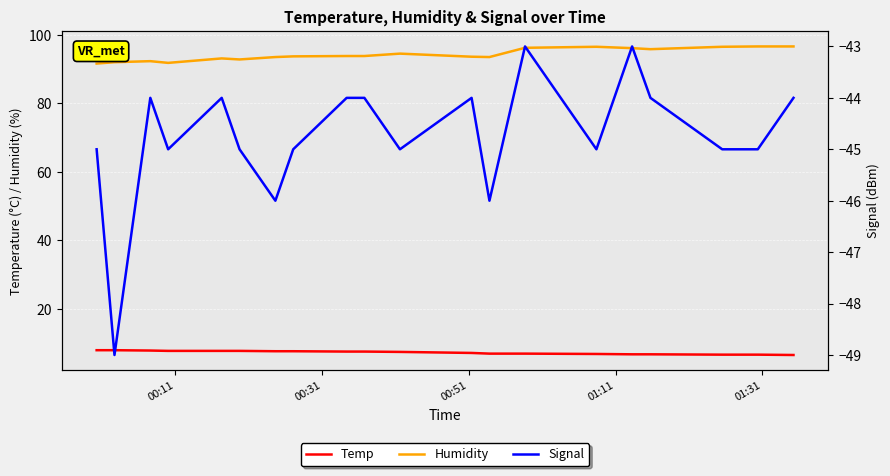

Is this an area chart (filled region under the line)?

No